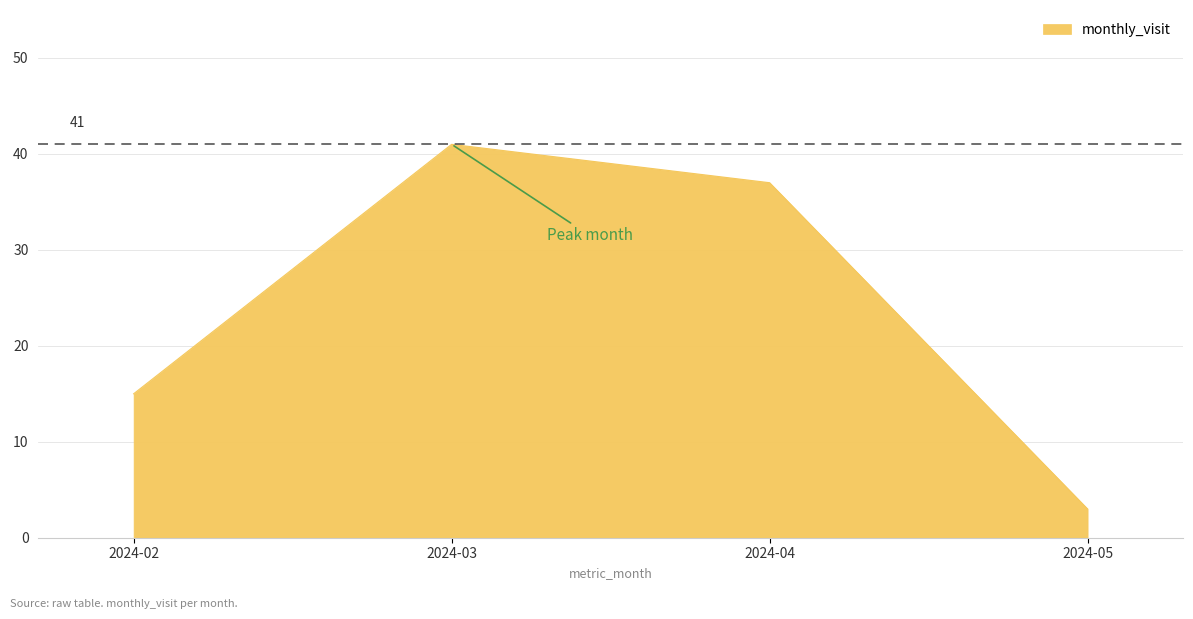

Read the value at 2024-04.

37